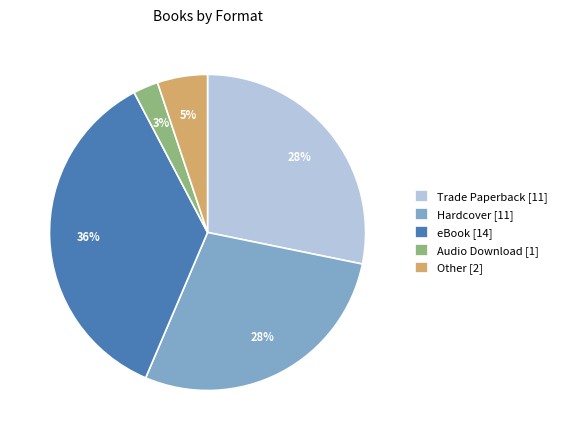

Is the sum of Audio Download [1] and Trade Paperback [11] greater than half?

No